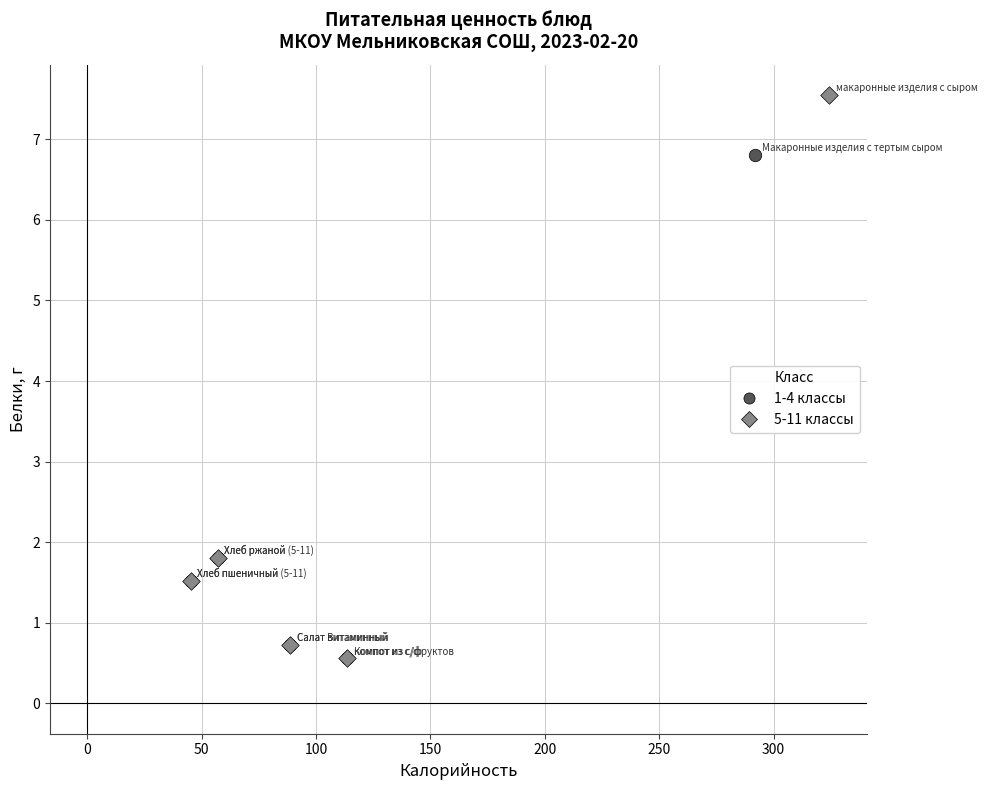

Which series has the largest Y range (max minus min)?

5-11 классы